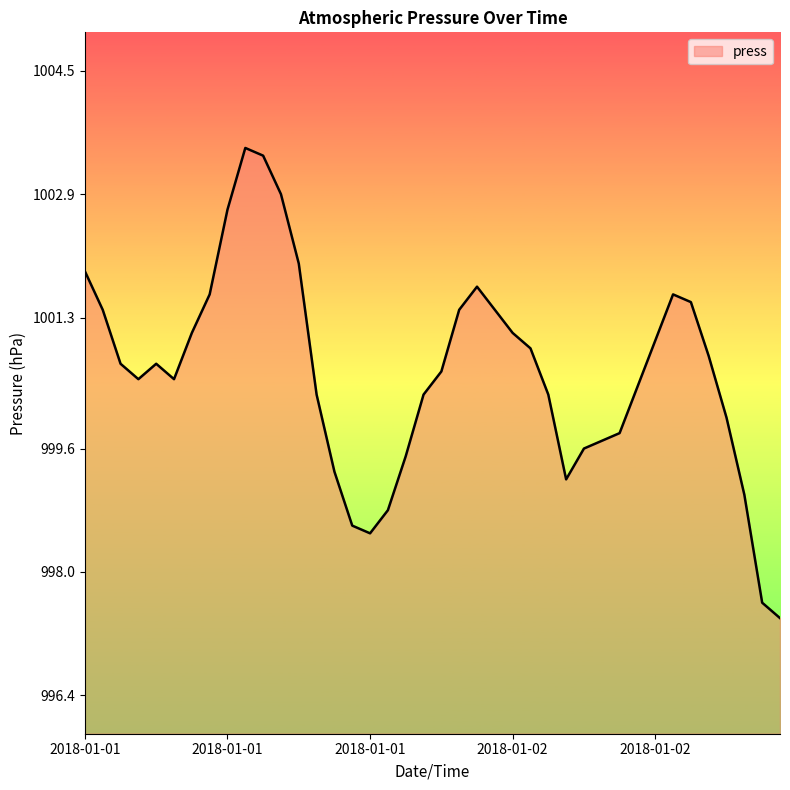

What is the difference between the maximum and minimum values?

6.1